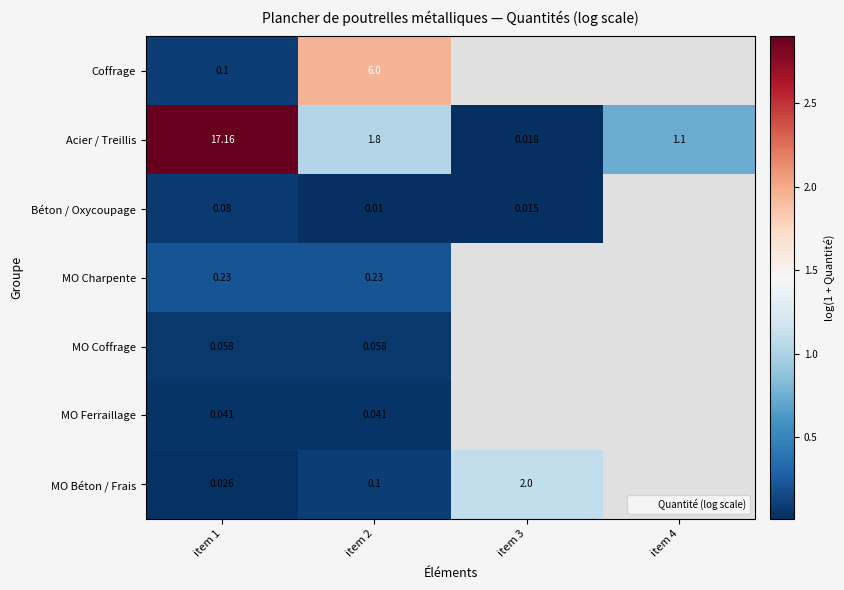

At item 1, list the series in order from smallest to largest.

MO Béton / Frais, MO Ferraillage, MO Coffrage, Béton / Oxycoupage, Coffrage, MO Charpente, Acier / Treillis